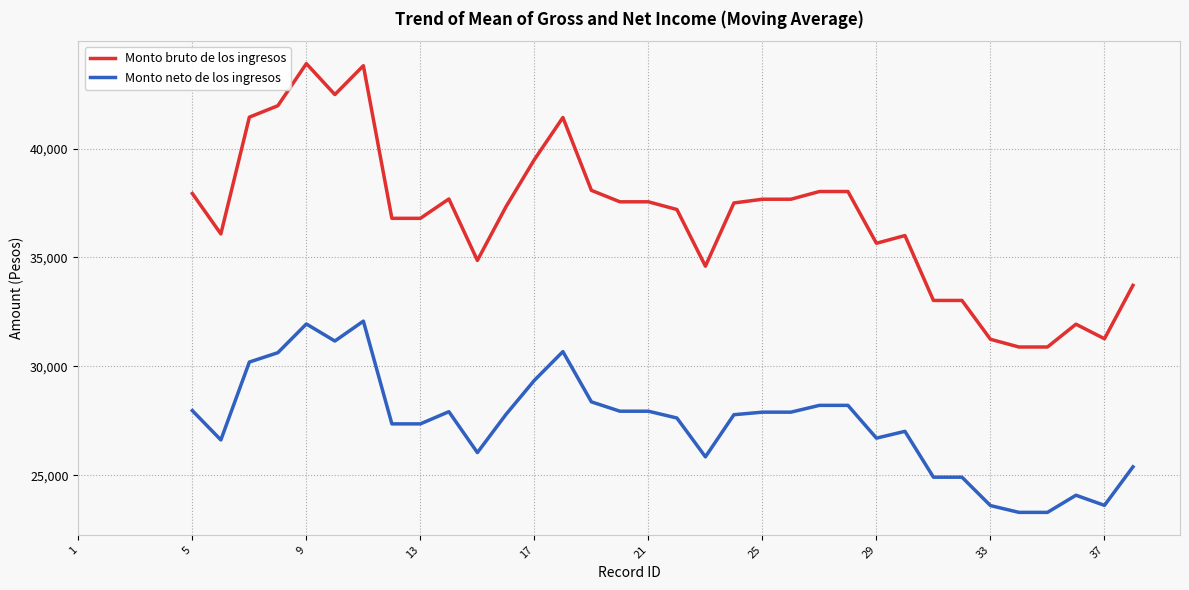

What are all the series names shown in the legend?

Monto bruto de los ingresos, Monto neto de los ingresos